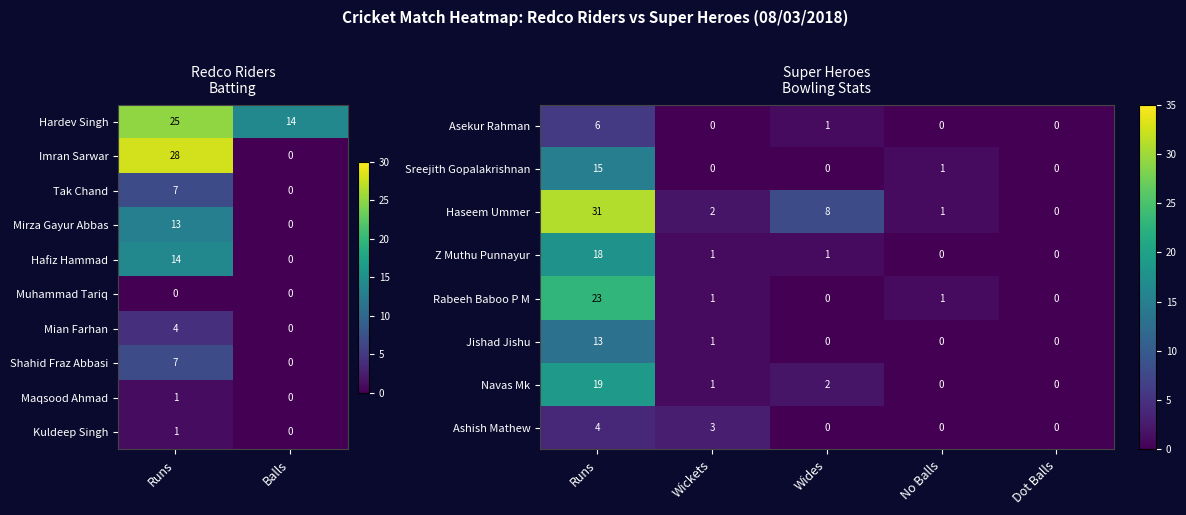

True or false: Hafiz Hammad has a value of -5 at 1.

False